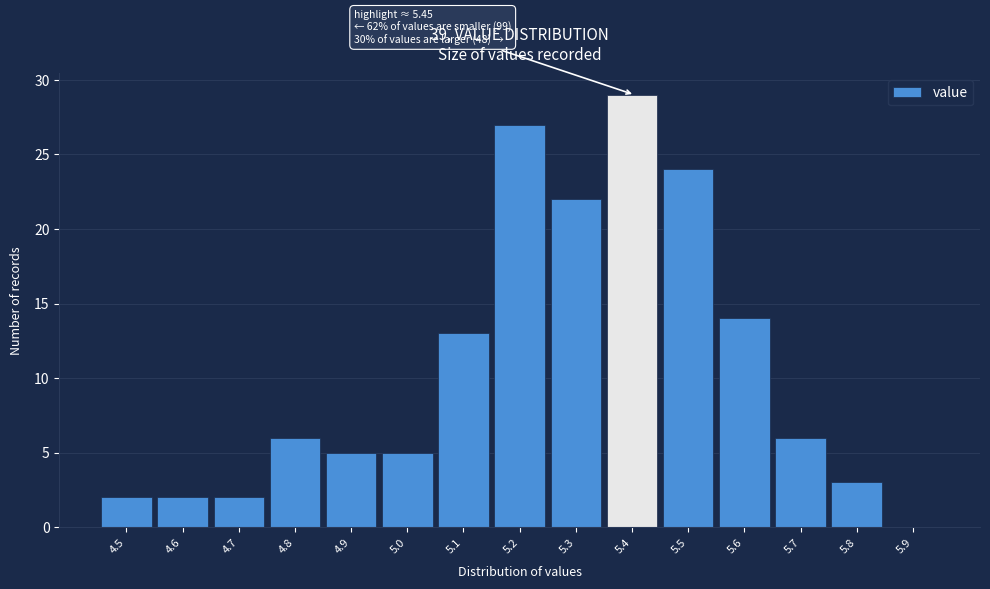

Reading left to right, what are all the values shown in this chart?

4.5=2	4.6=2	4.7=2	4.8=6	4.9=5	5.0=5	5.1=13	5.2=27	5.3=22	5.4=29	5.5=24	5.6=14	5.7=6	5.8=3	5.9=0